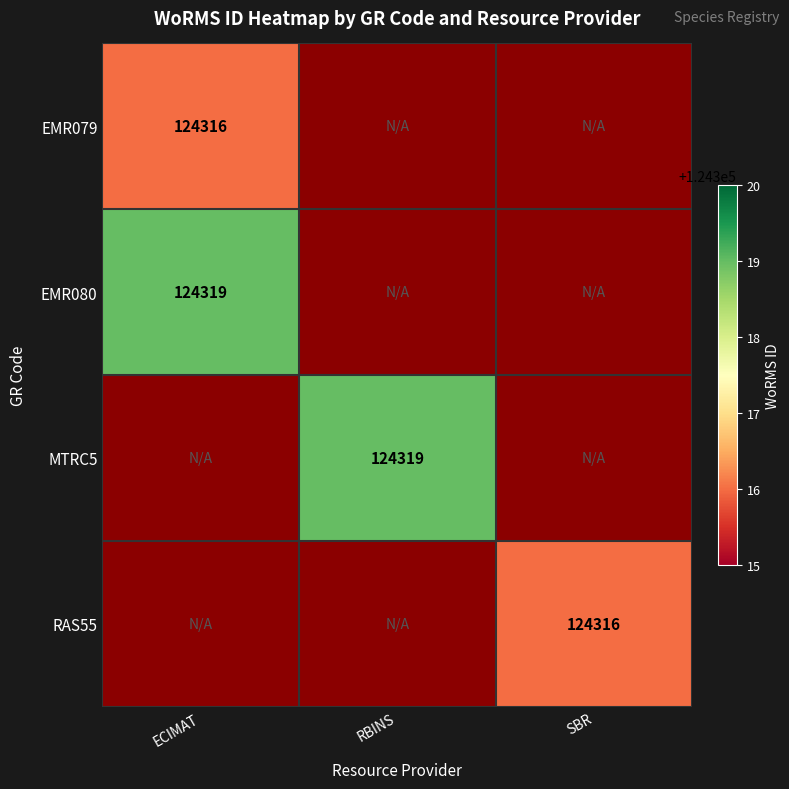

At how many categories does at least one series exceed 124317?

2